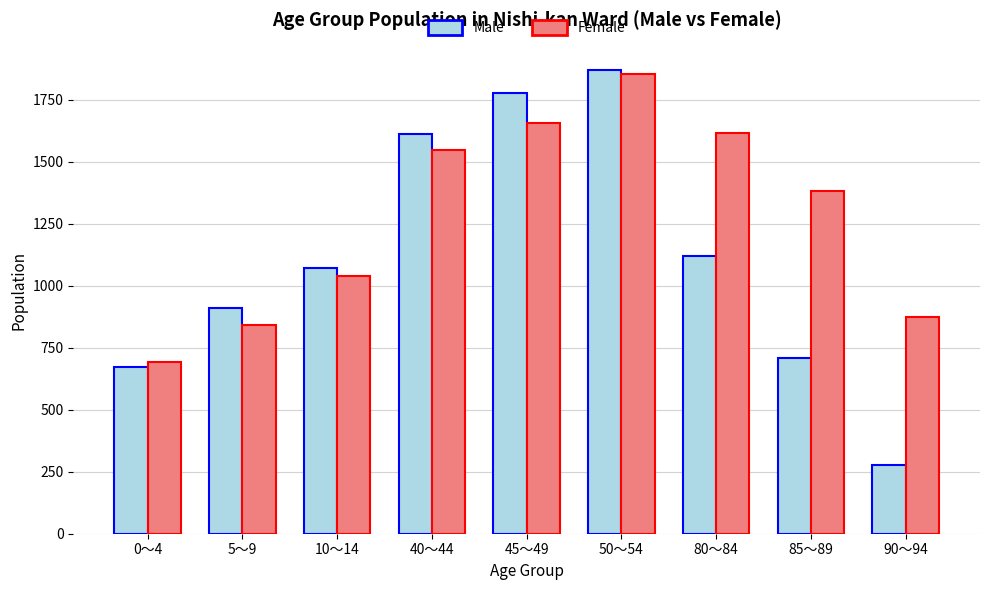

Reading right to left, extract all data points from this chart.

Male: 90～94=278	85～89=709	80～84=1119	50～54=1869	45～49=1777	40～44=1609	10～14=1072	5～9=911	0～4=673
Female: 90～94=873	85～89=1381	80～84=1615	50～54=1851	45～49=1654	40～44=1545	10～14=1039	5～9=843	0～4=692